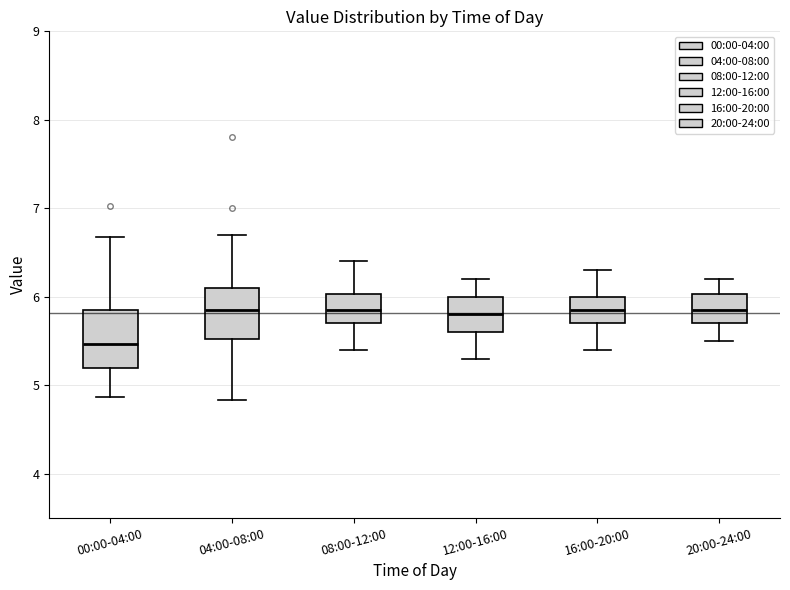

Reading left to right, transcribe this box plot: for each box, give where its median line is, the range the box spans, and where its two whiskers end, as read against the y-axis. The values are not printed on the chart, so give them approximately, as read against the axis.

00:00-04:00: median 5.5, box 5.2 to 5.8, whiskers 4.9 to 6.7
04:00-08:00: median 5.9, box 5.5 to 6.1, whiskers 4.8 to 6.7
08:00-12:00: median 5.9, box 5.7 to 6.0, whiskers 5.4 to 6.4
12:00-16:00: median 5.8, box 5.6 to 6.0, whiskers 5.3 to 6.2
16:00-20:00: median 5.9, box 5.7 to 6.0, whiskers 5.4 to 6.3
20:00-24:00: median 5.9, box 5.7 to 6.0, whiskers 5.5 to 6.2